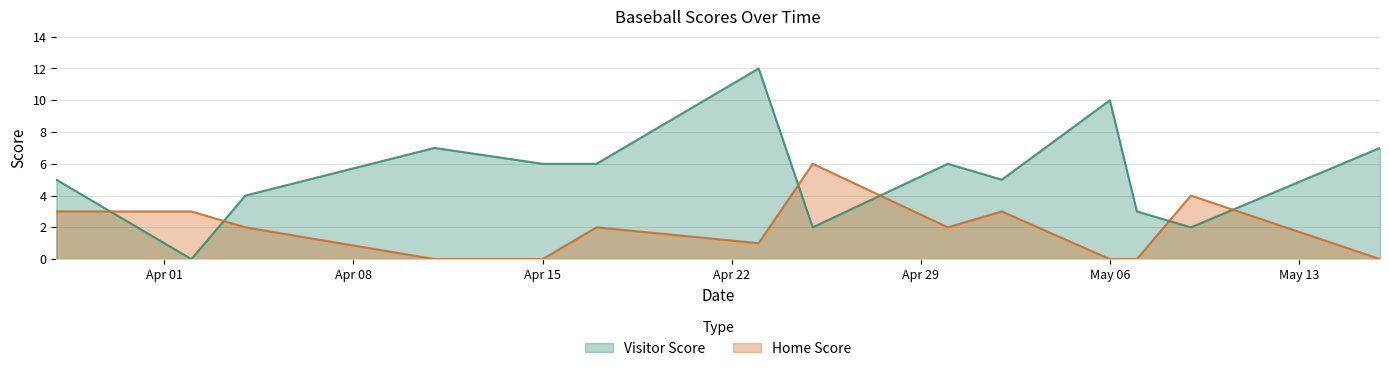

In Visitor Score, how many points are lower than both neighbors (excluding endpoints)?

4